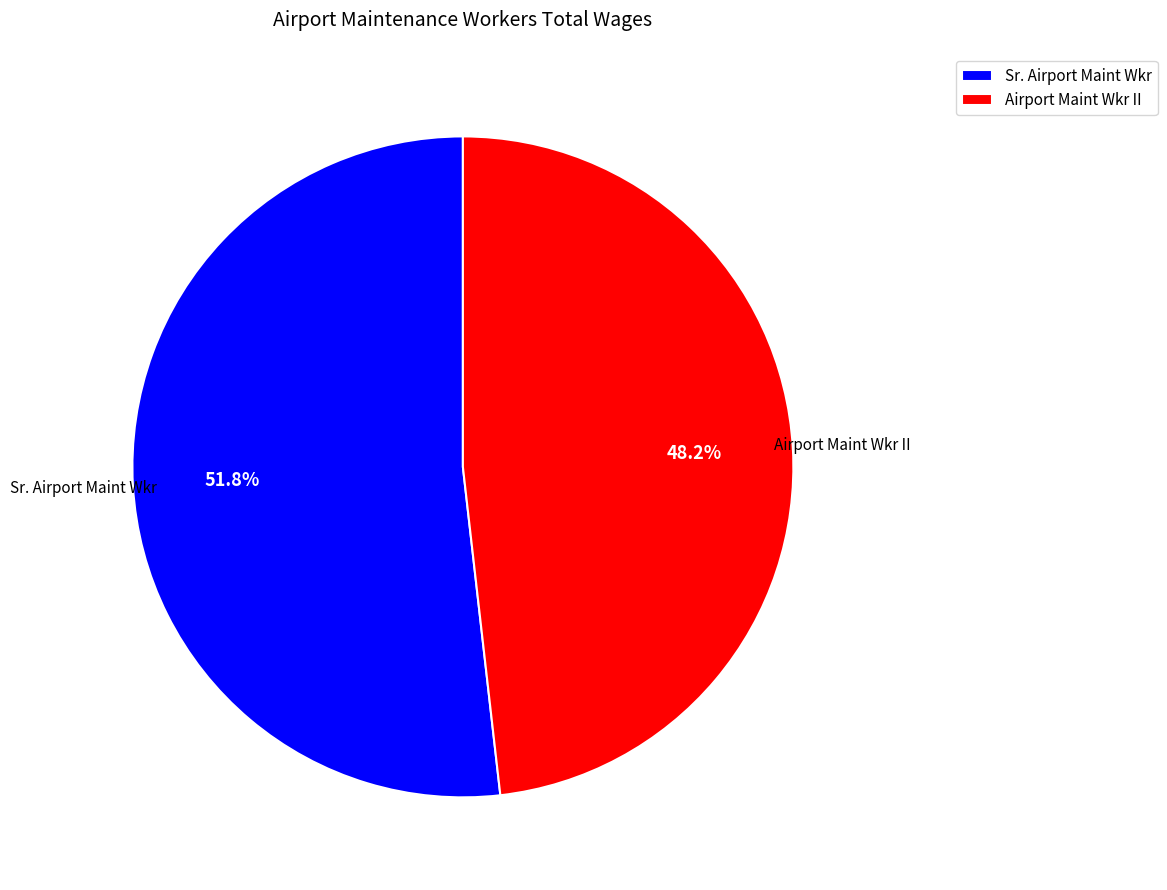

Count the number of slices in the pie.

2